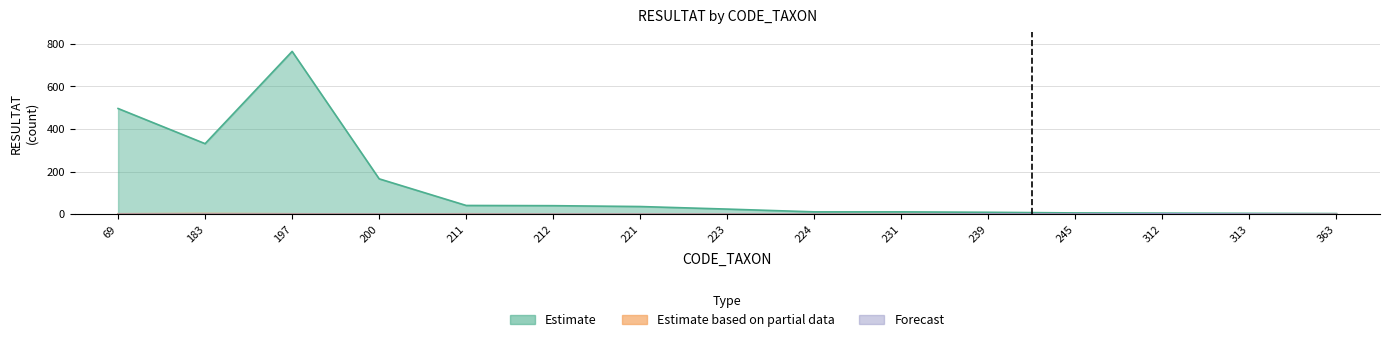

At which label does Estimate reach its peak?

197